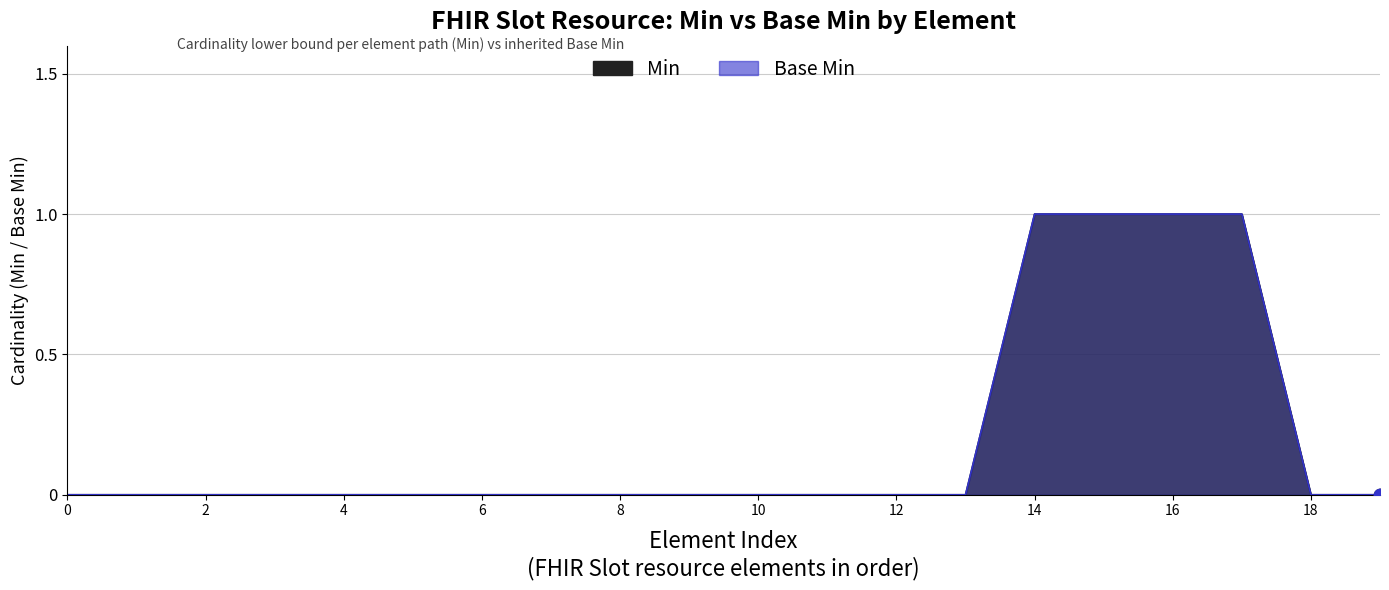

Which series contains the lowest Y value?

Min